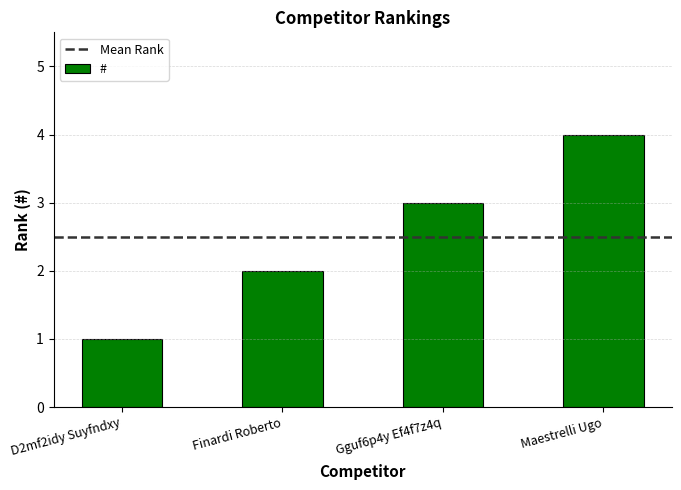

Are the bars horizontal?

No